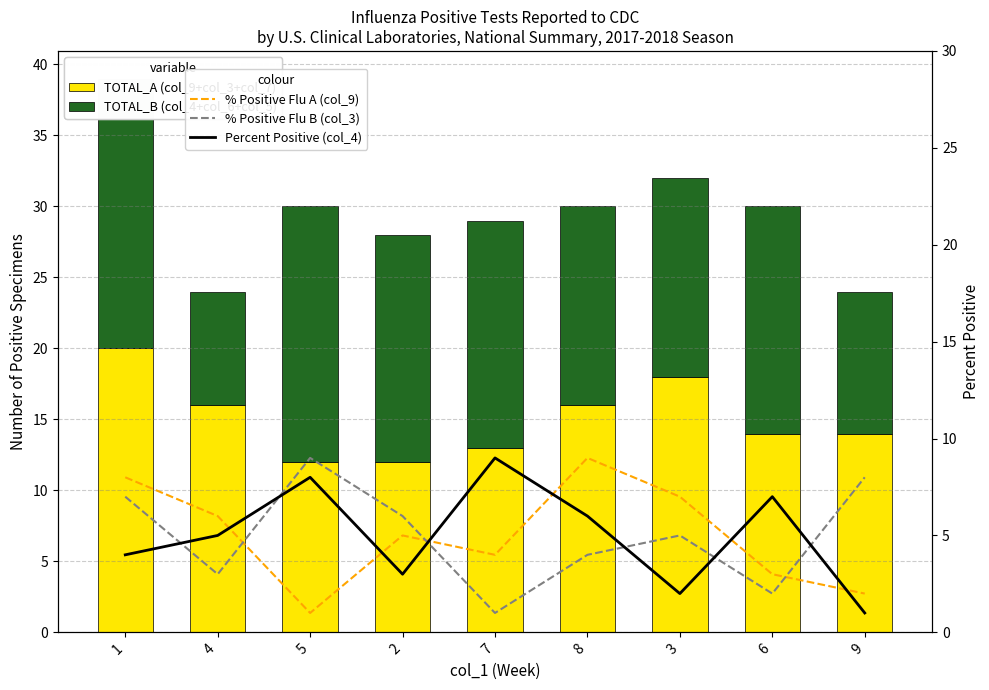

What is the lowest value of the Percent Positive (col_4) series?

1